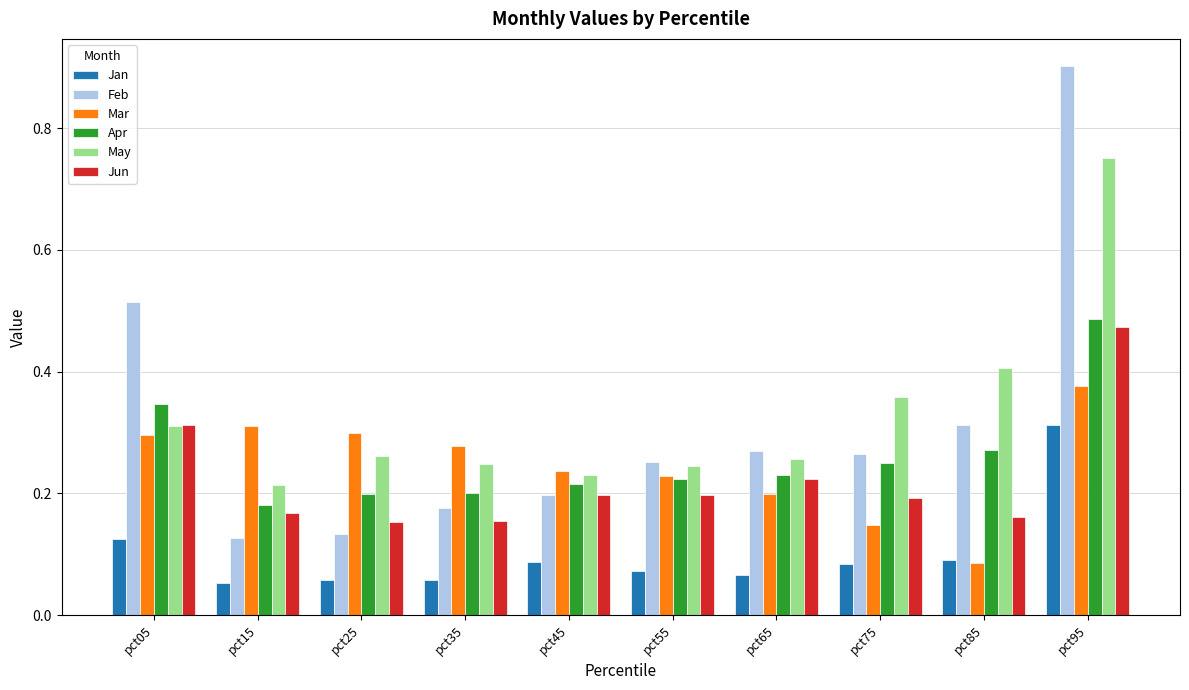

What is the sum of all May values?

3.3